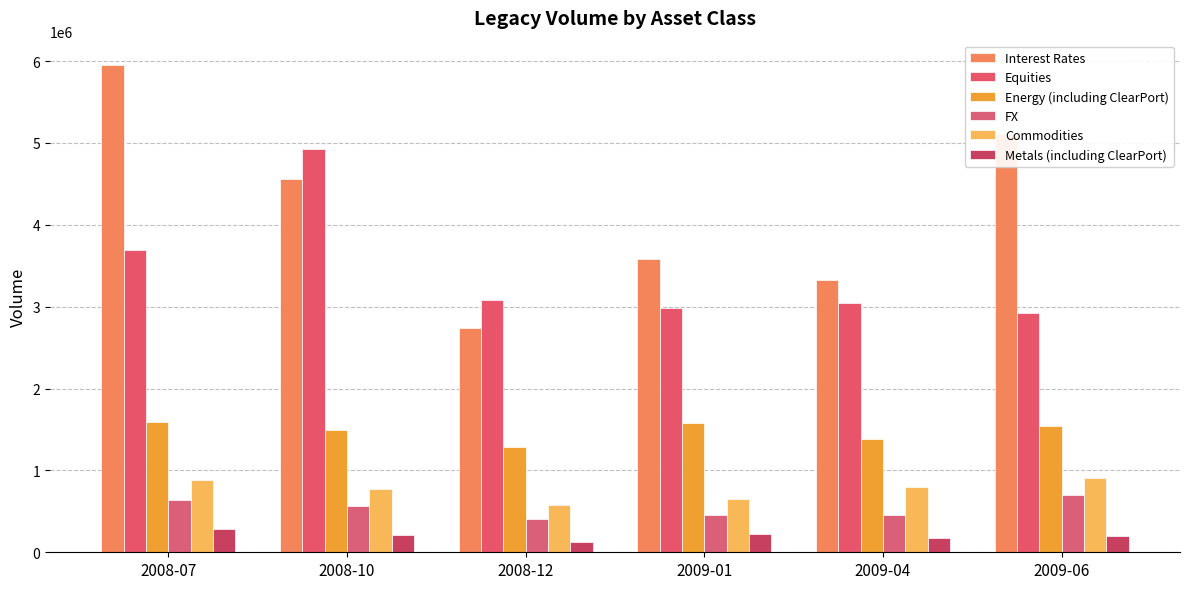

What is the sum of all Metals (including ClearPort) values?

1218752.5